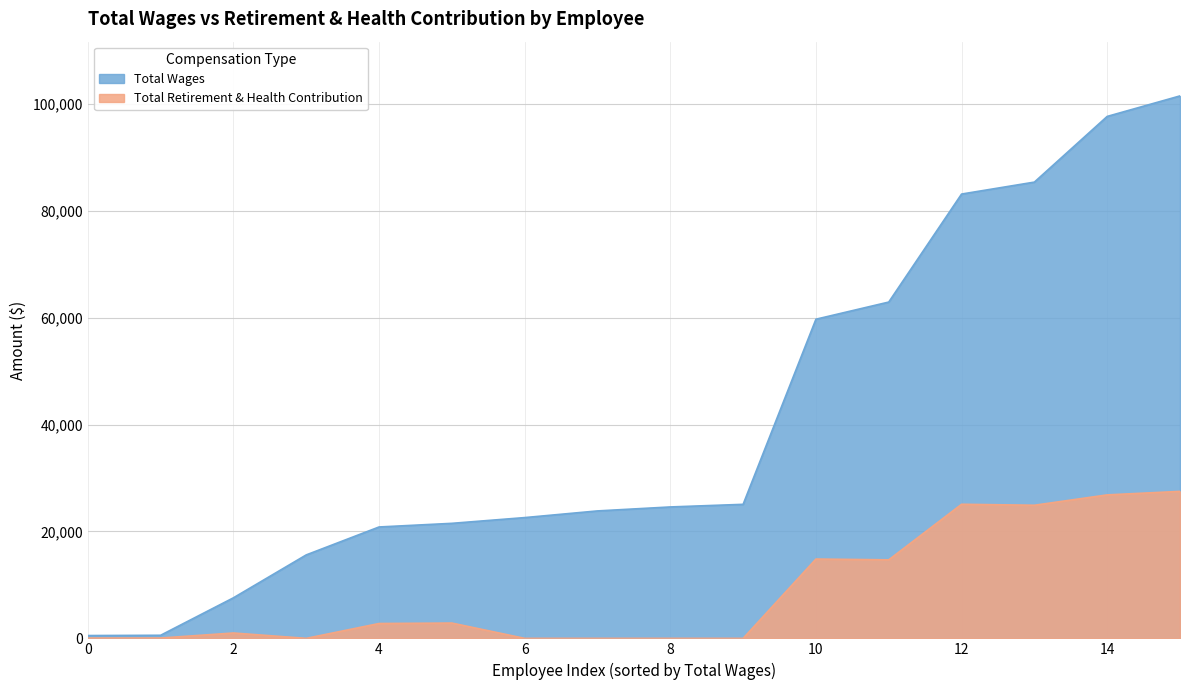

How many values in the Total Retirement & Health Contribution series are below 2779?

8